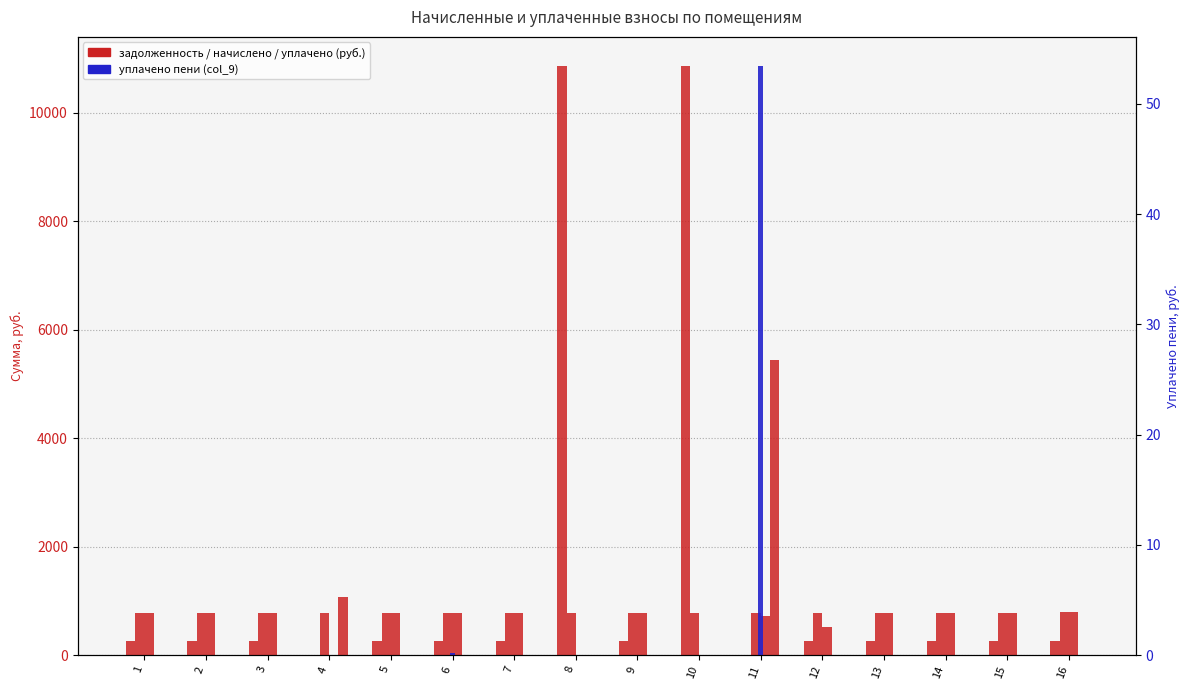

Which label corresponds to the smallest value in the chart?

4